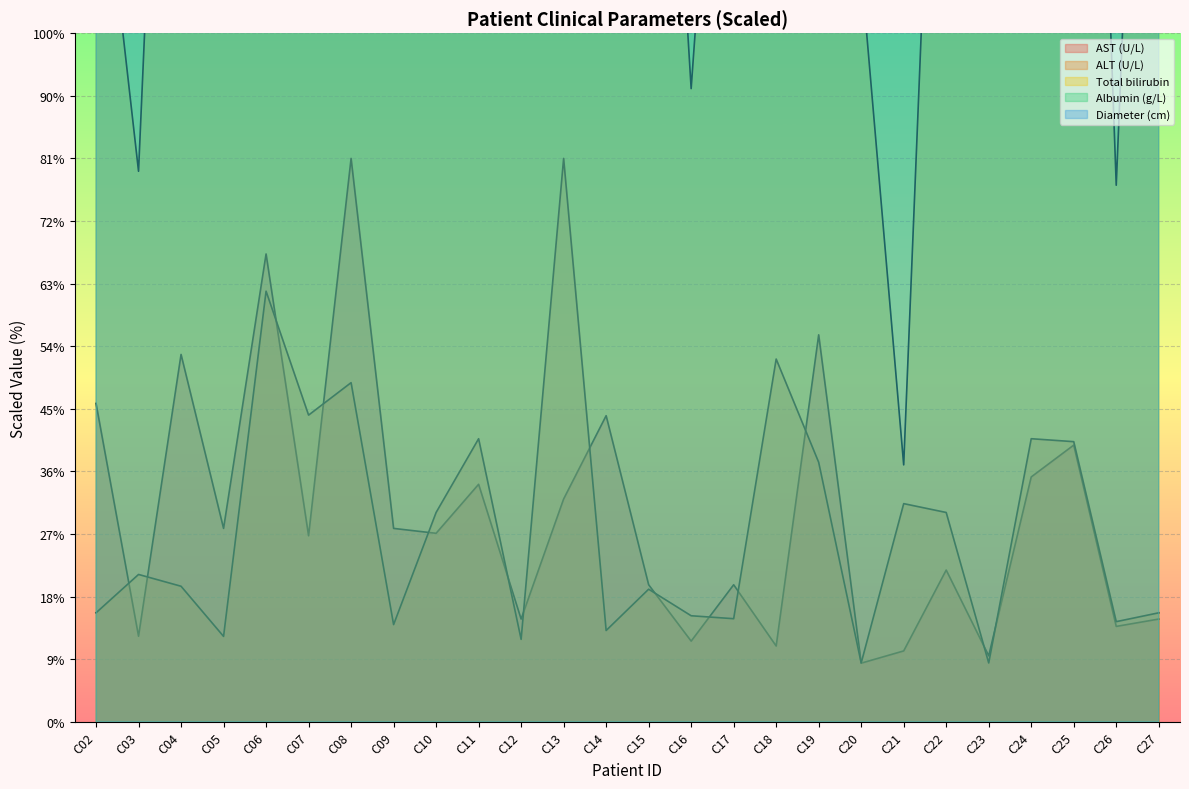

How many data points in AST (U/L) are above 60?

13